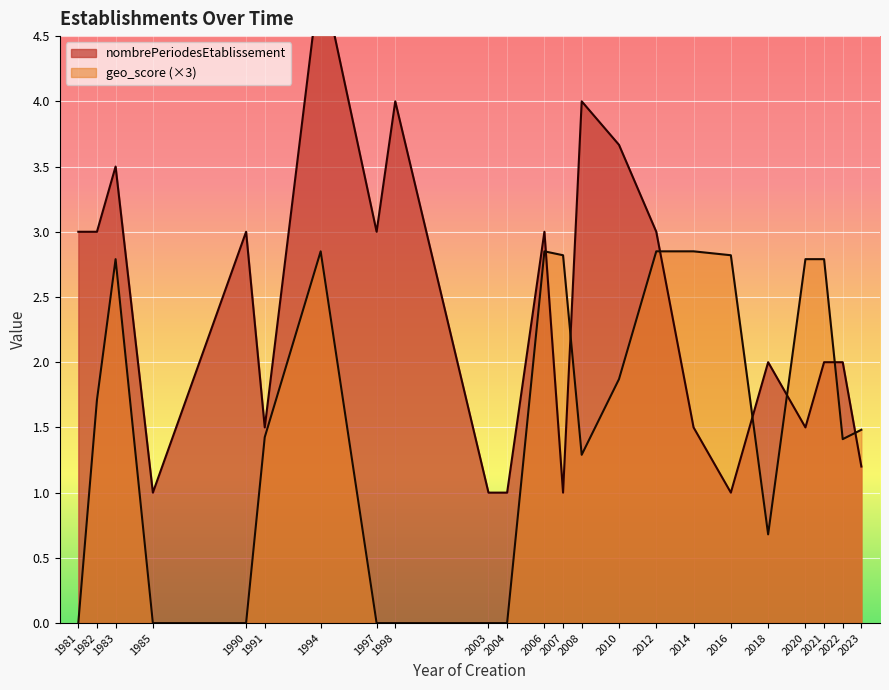

How many lines are shown in the chart?

2